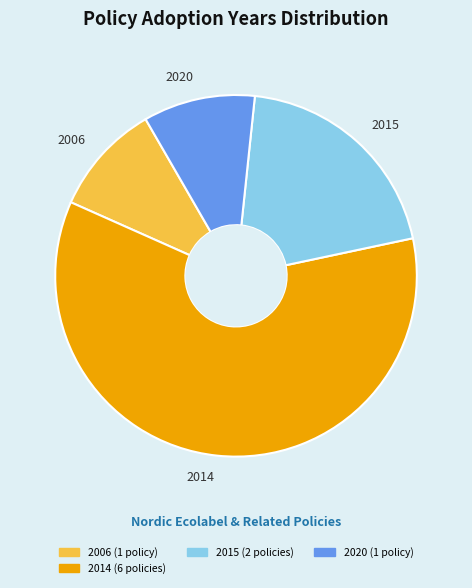

Which category has the biggest portion of the pie?

2014